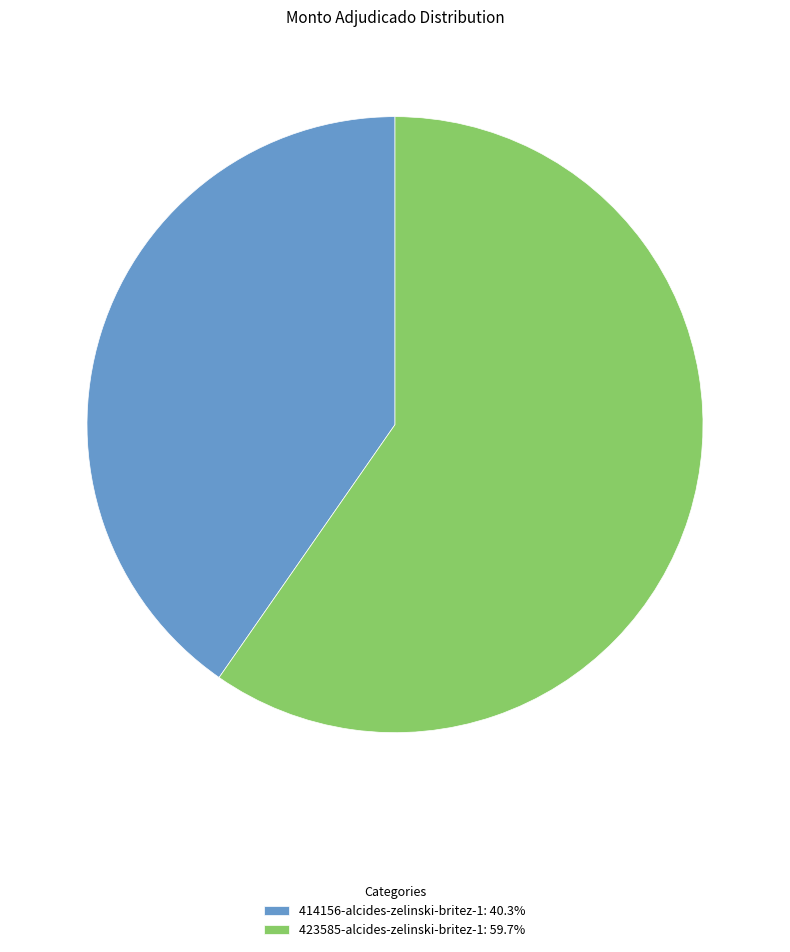

Approximately how many times larger is the value at 423585-alcides-zelinski-britez-1: 59.7% compared to 414156-alcides-zelinski-britez-1: 40.3%?

1.5